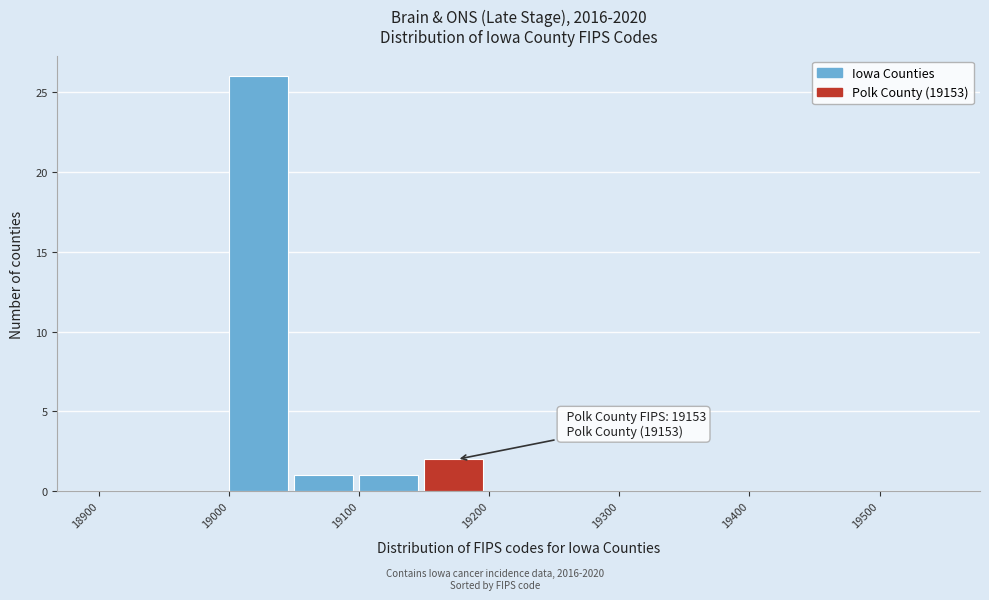

Which range on the x-axis has the tallest bar?

19000 to 19050